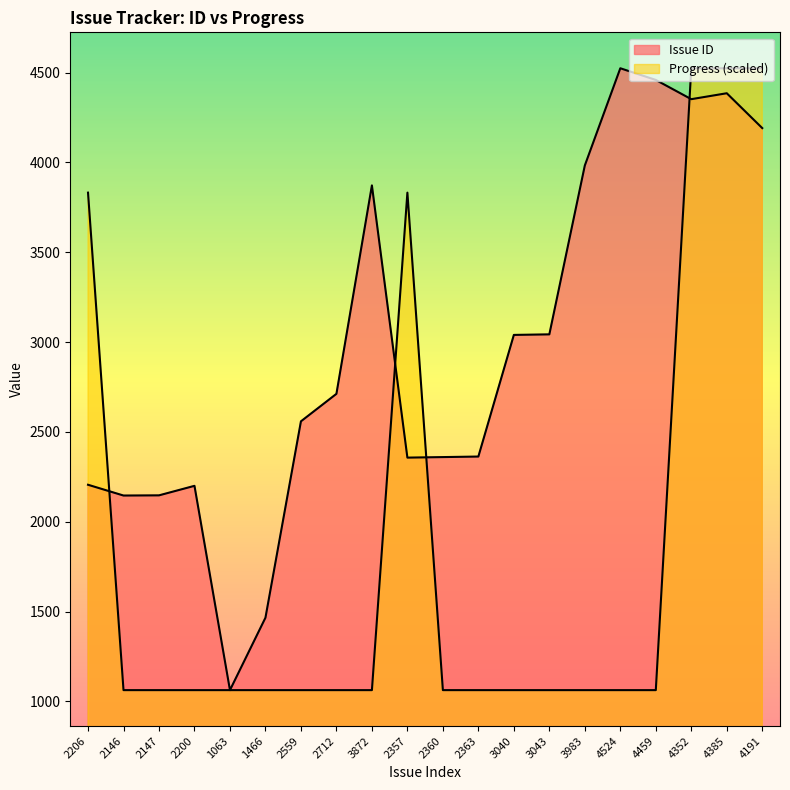

Reading left to right, transcribe all the data shown in this chart.

Issue ID: 2206.0	2146.0	2147.0	2200.0	1063.0	1466.0	2559.0	2712.0	3872.0	2357.0	2360.0	2363.0	3040.0	3043.0	3983.0	4524.0	4459.0	4352.0	4385.0	4191.0
Progress: 3831.8	1063.0	1063.0	1063.0	1063.0	1063.0	1063.0	1063.0	1063.0	3831.8	1063.0	1063.0	1063.0	1063.0	1063.0	1063.0	1063.0	4524.0	4524.0	4524.0